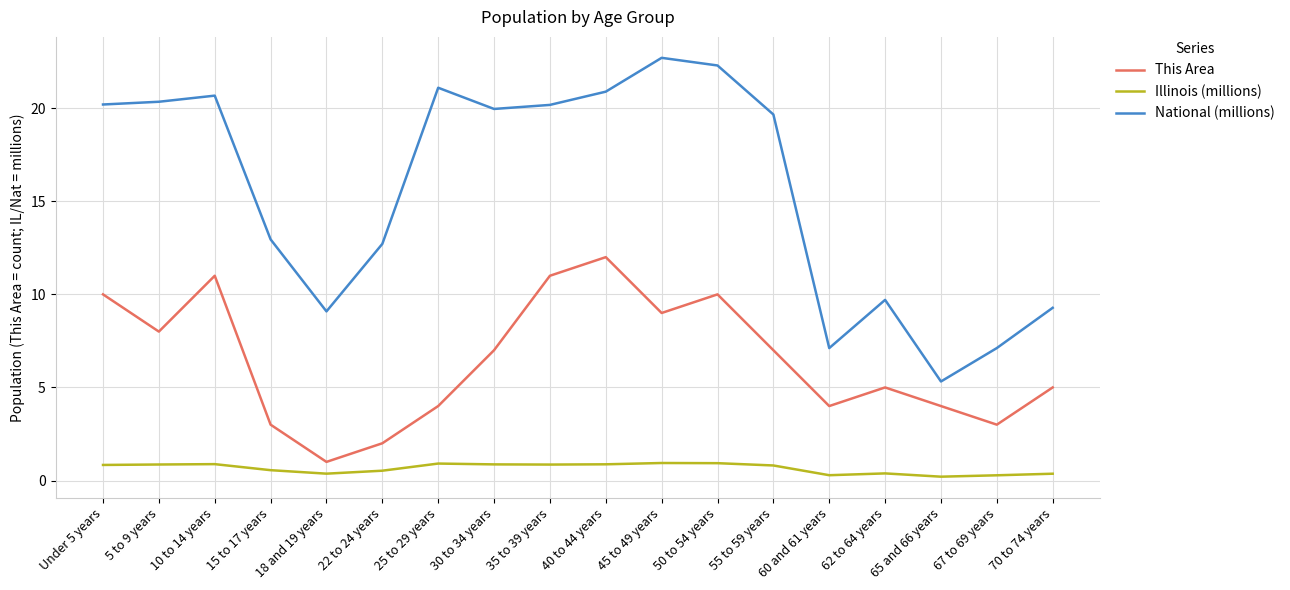

Does the chart have visible grid lines?

Yes